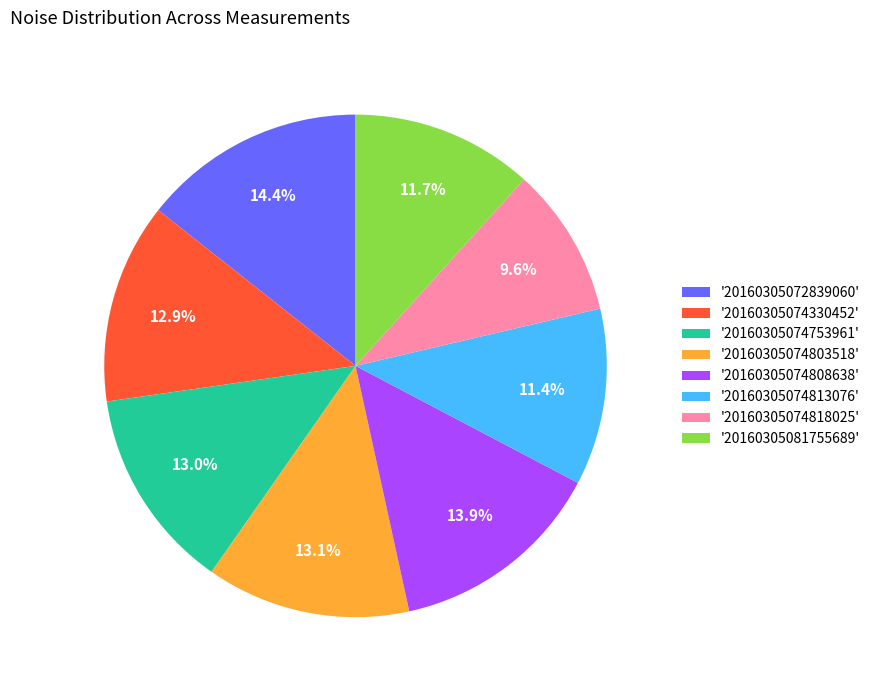

Is the sum of '20160305074808638' and '20160305074813076' greater than half?

No